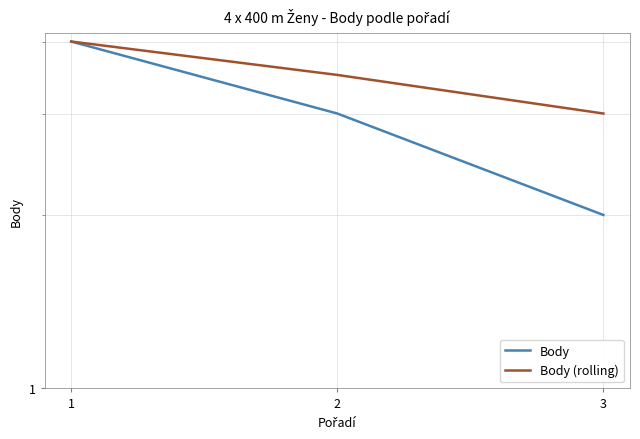

The Body series shows 4.0 at 1. True or false?

True